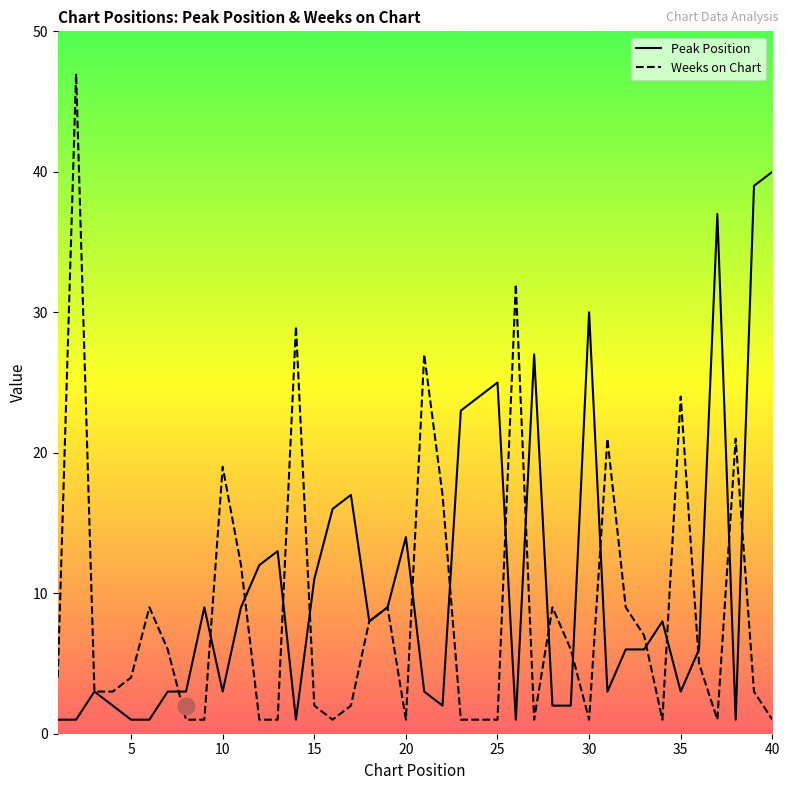

The Peak Position series shows 16 at 16. True or false?

True